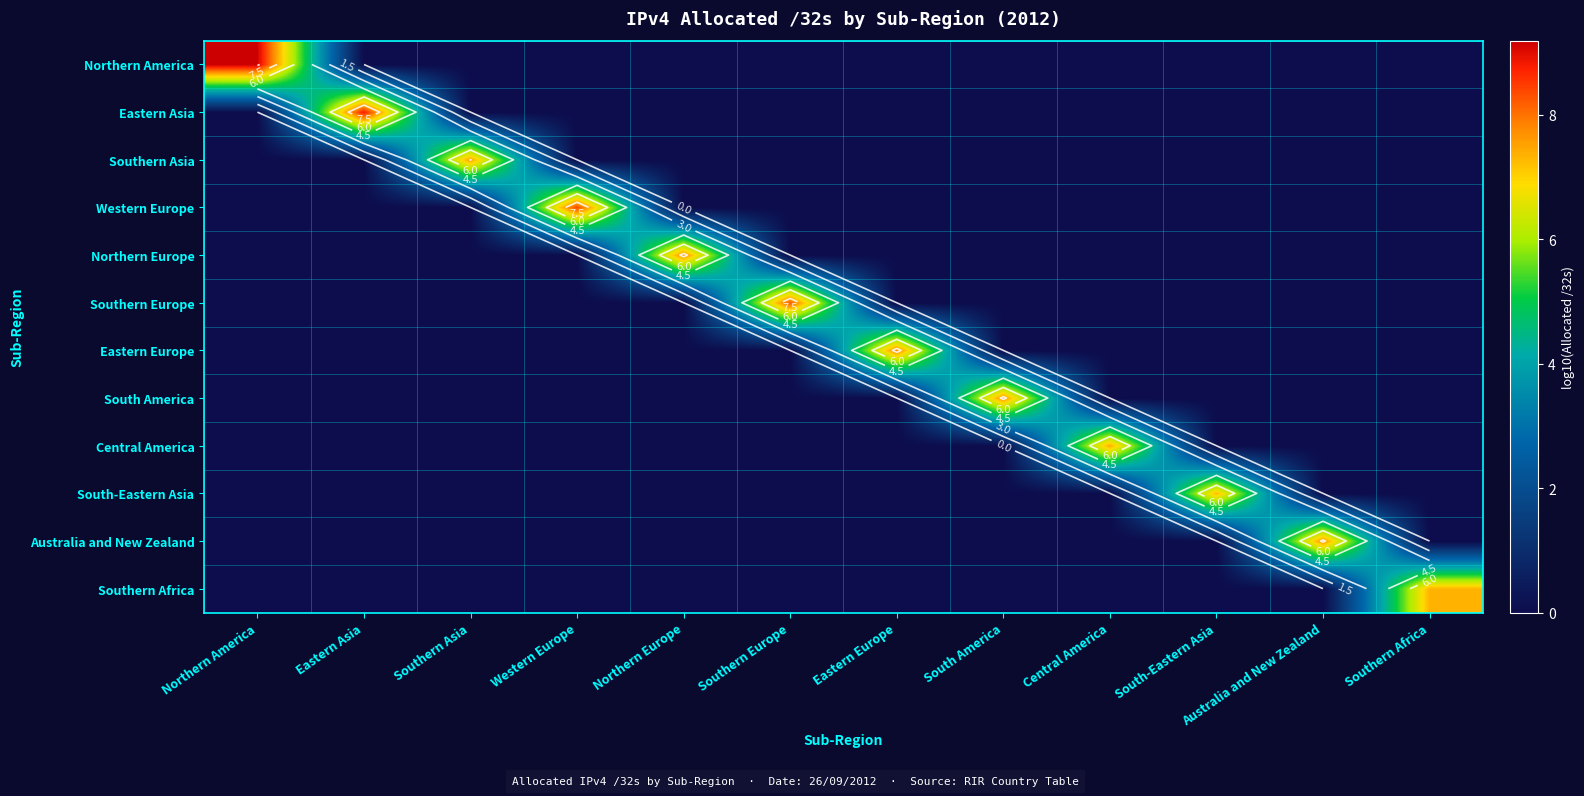

At which category is the sum across all series the highest?

Northern America